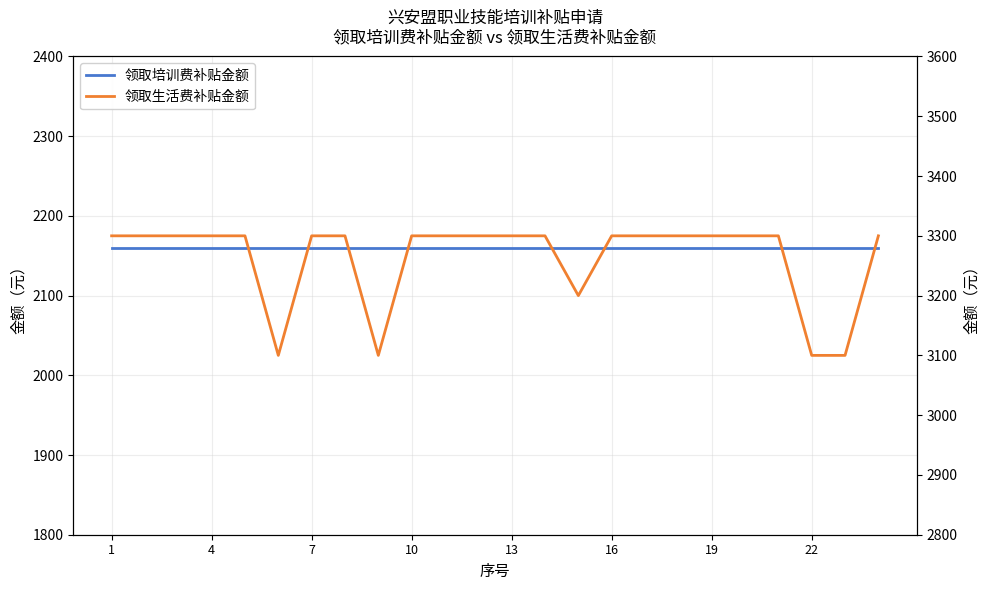

What is the smallest value displayed?

2160